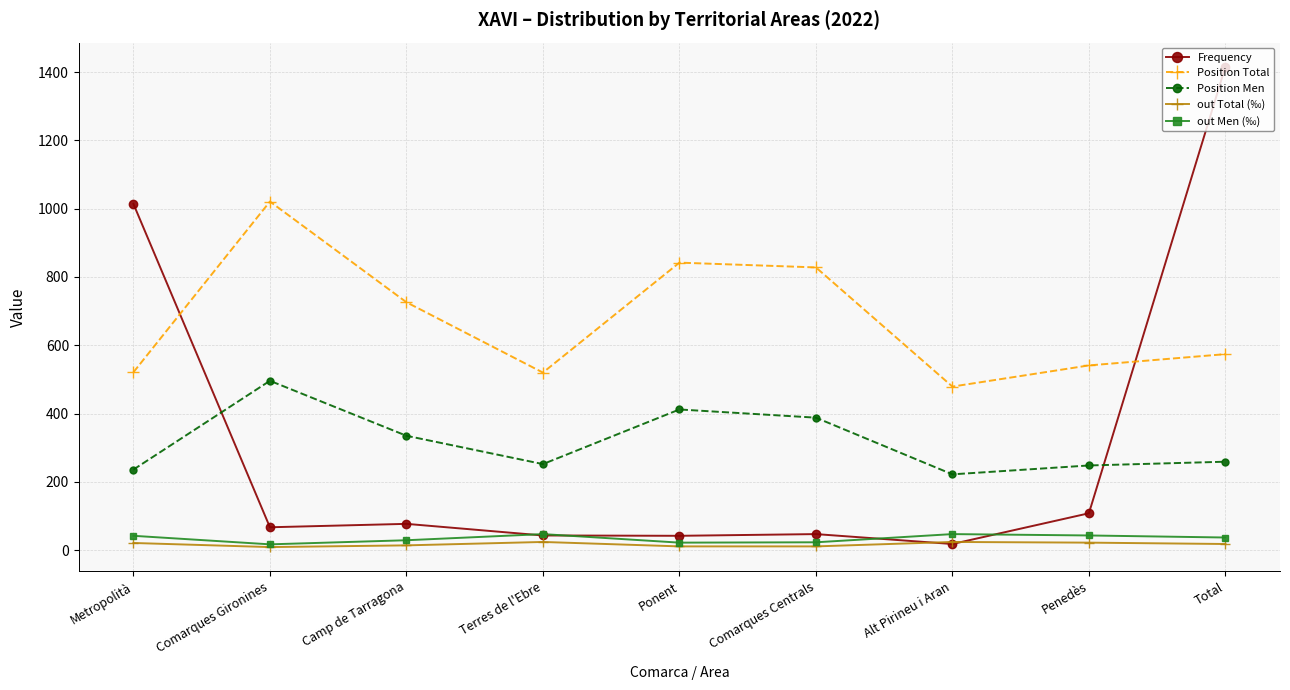

True or false: Position Men and out Men (‰) intersect in this chart.

False